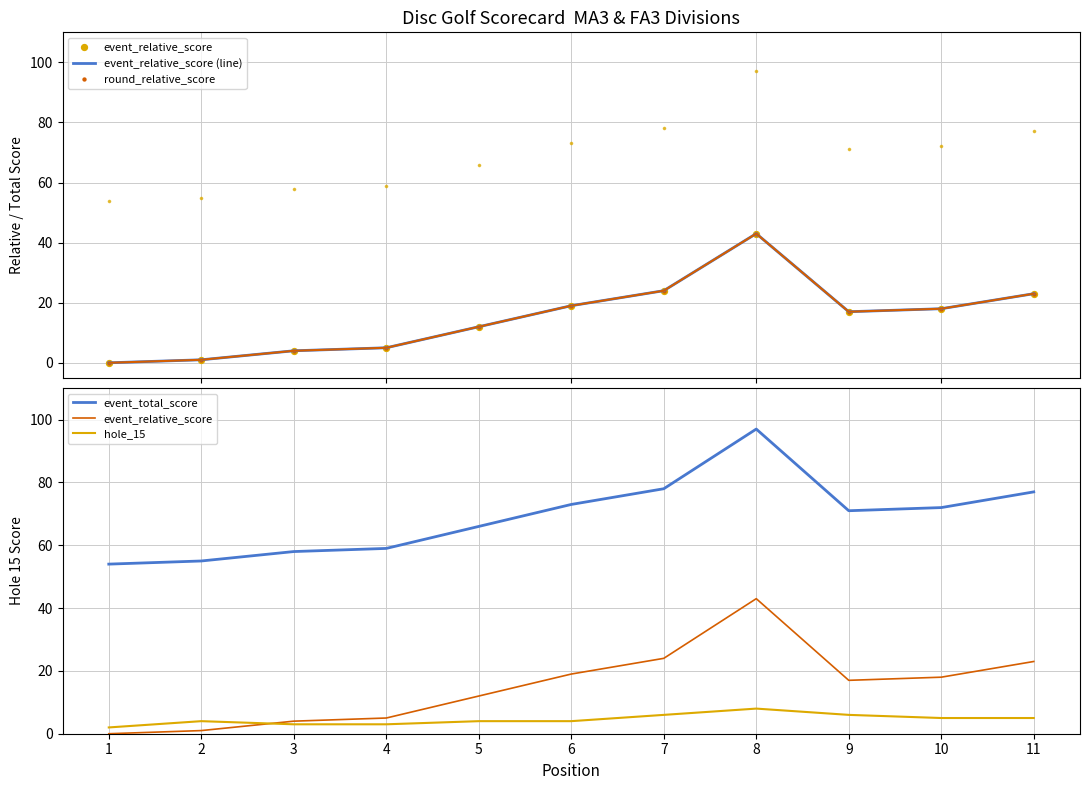

What is the total value across all series at 4?

77